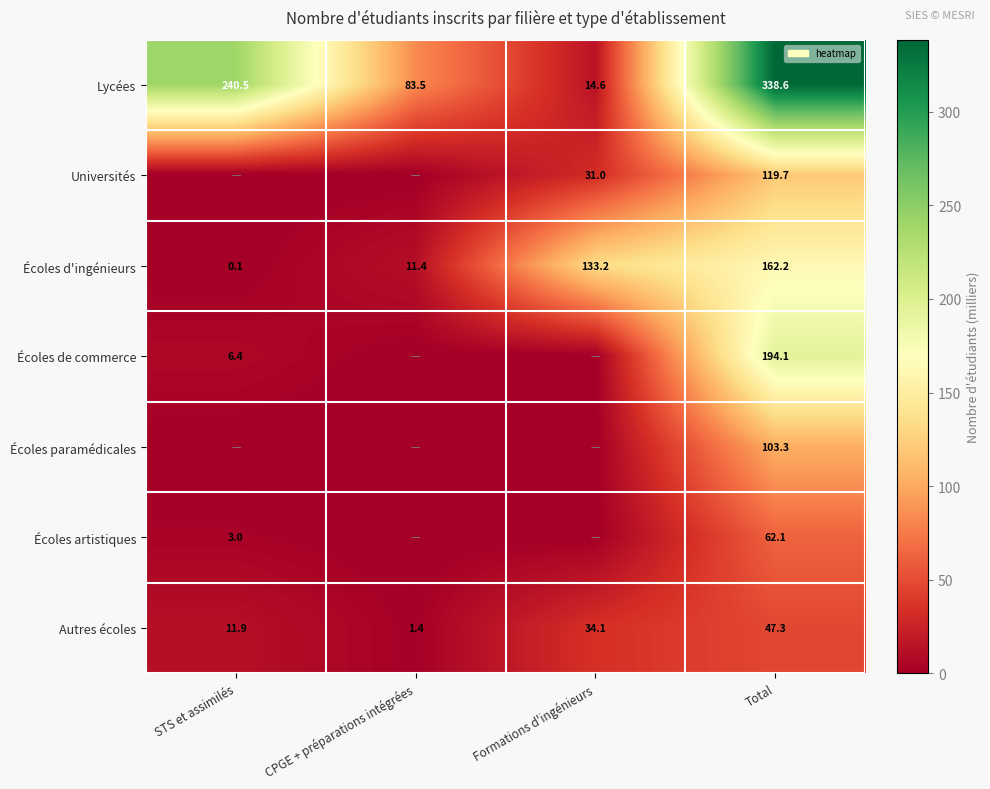

The value of Écoles d'ingénieurs at STS et assimilés is 0.1. True or false?

True